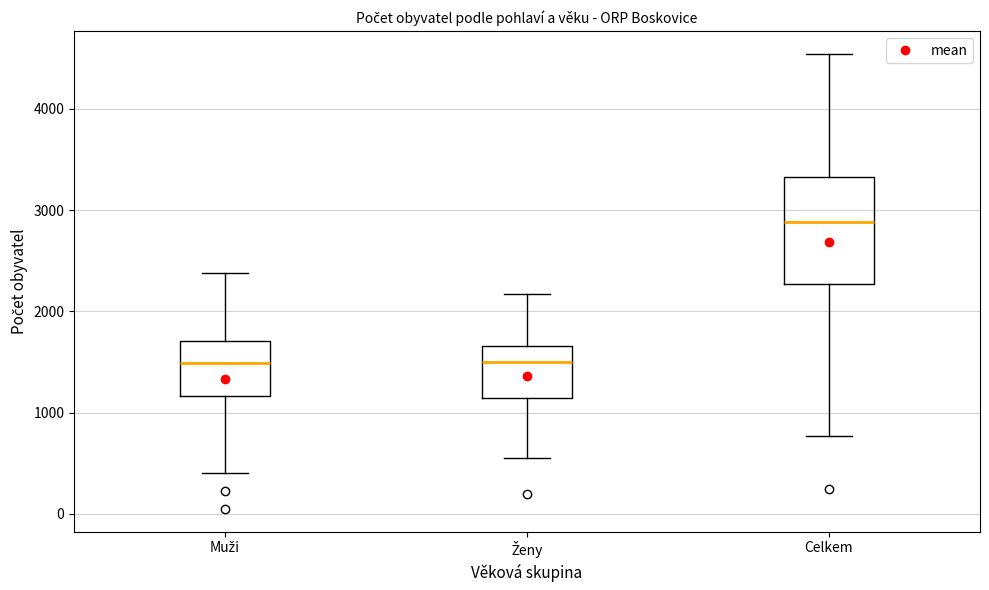

Reading left to right, transcribe this box plot: for each box, give where its median line is, the range the box spans, and where its two whiskers end, as read against the y-axis. The values are not printed on the chart, so give them approximately, as read against the axis.

Muži: median 1500, box 1200 to 1700, whiskers 400 to 2400
Ženy: median 1500, box 1100 to 1700, whiskers 500 to 2200
Celkem: median 2900, box 2300 to 3300, whiskers 800 to 4500